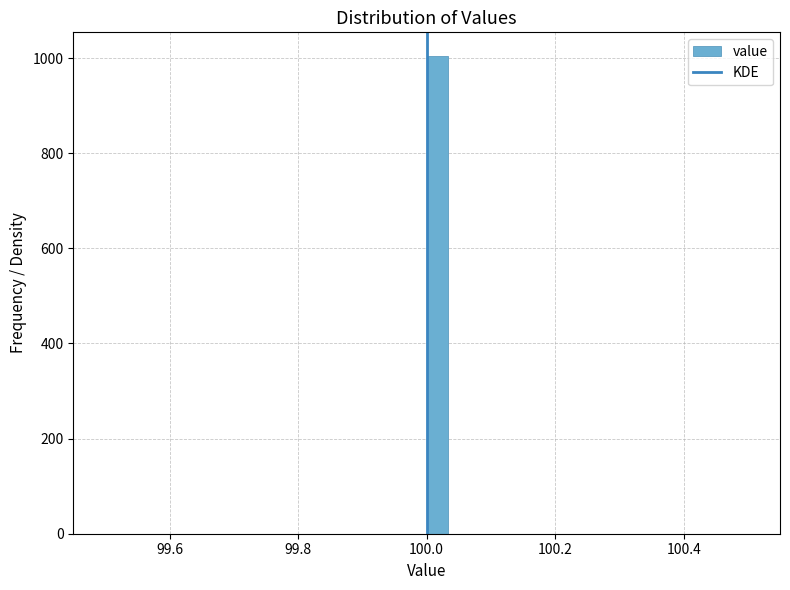

Read against the x-axis, roughly where is the centre of the tallest bar?

100.02